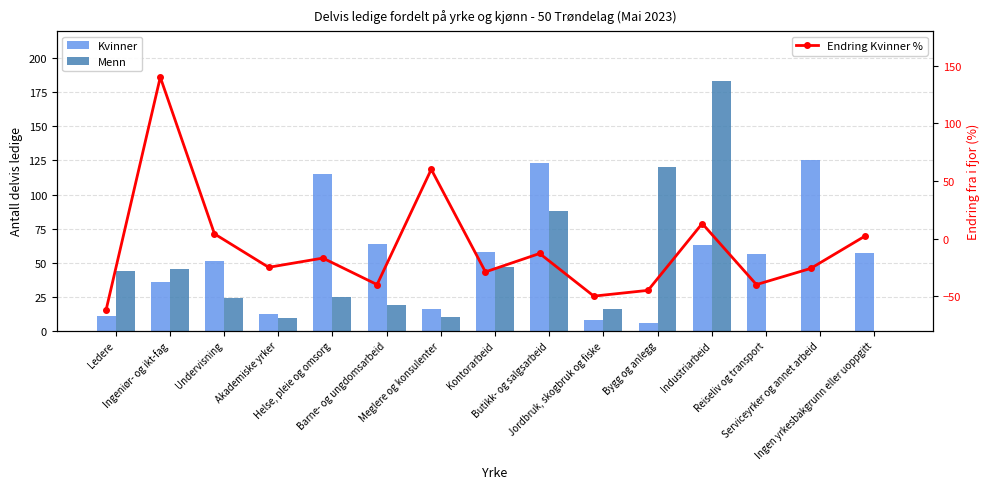

How many data points in Endring Kvinner % are less than -25?

7